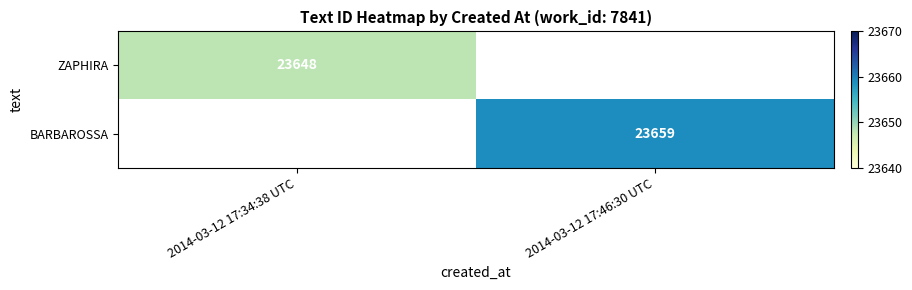

True or false: BARBAROSSA has a value of 23659 at 2014-03-12 17:46:30 UTC.

True